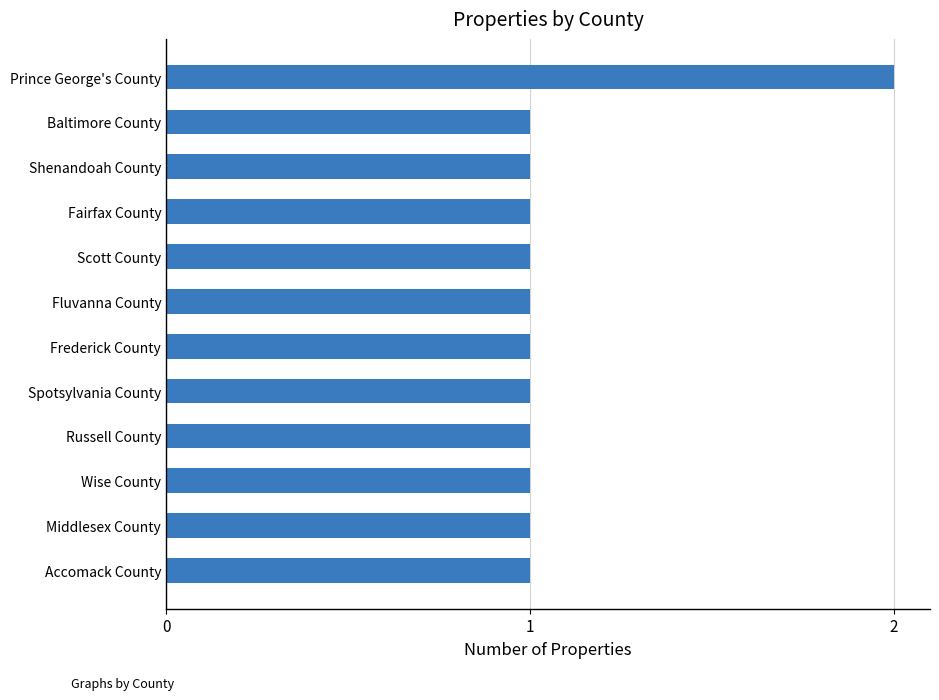

Reading top to bottom, list all the values displayed in this chart.

2	1	1	1	1	1	1	1	1	1	1	1